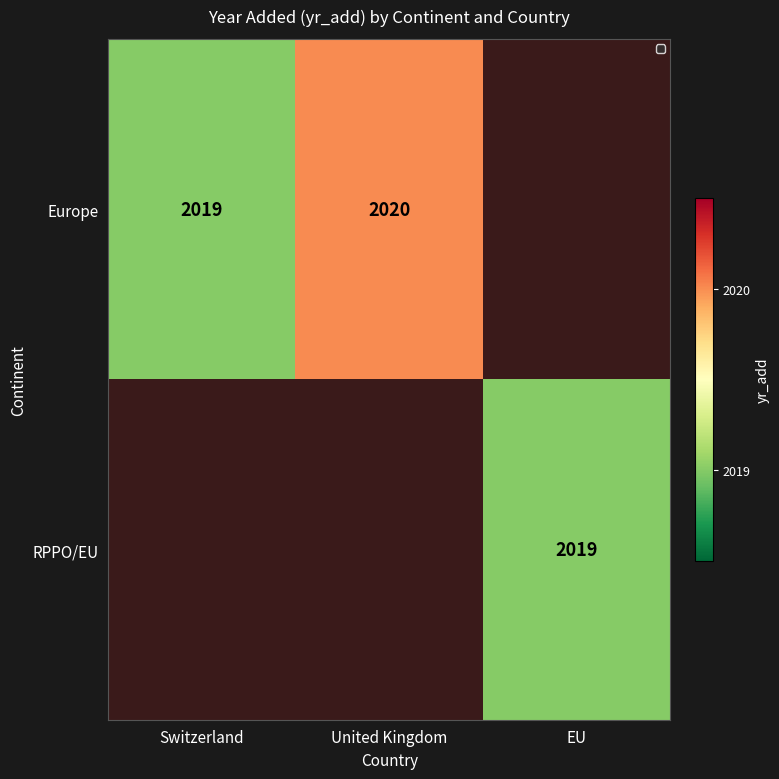

True or false: Europe has a value of 2929 at United Kingdom.

False